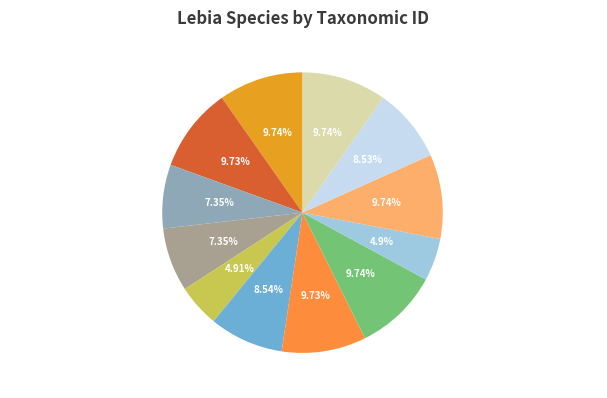

How many slices are in this pie chart?

12